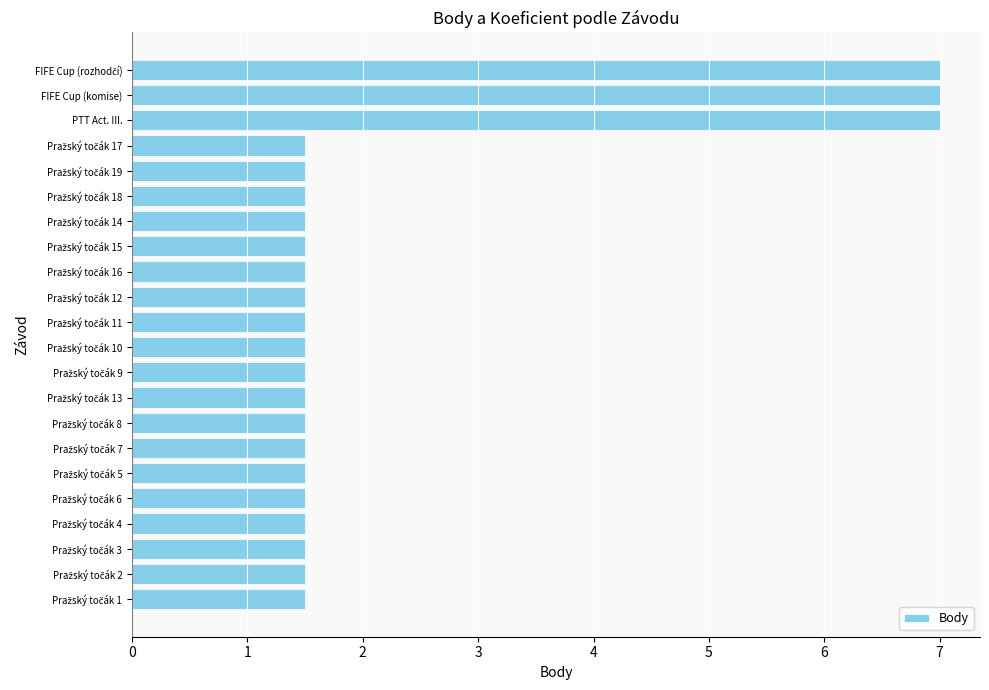

What is the sum of all values?

49.5